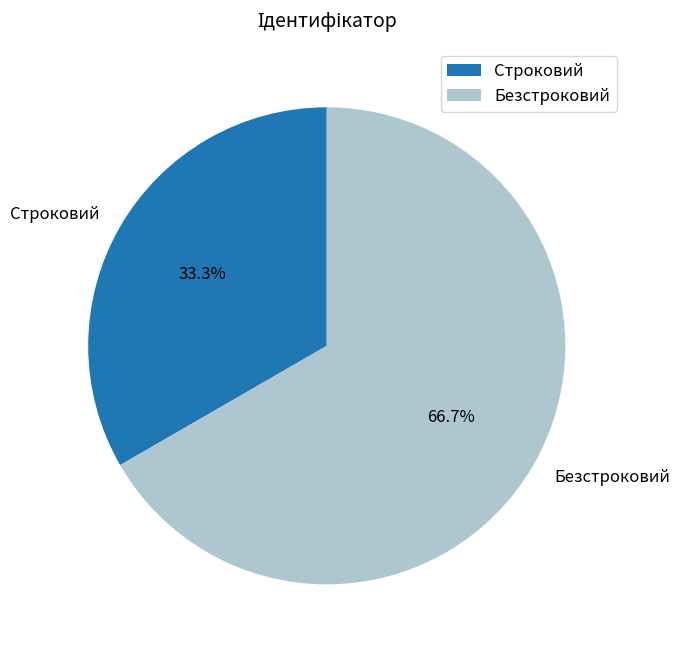

Does Безстроковий represent more than half of the total?

Yes